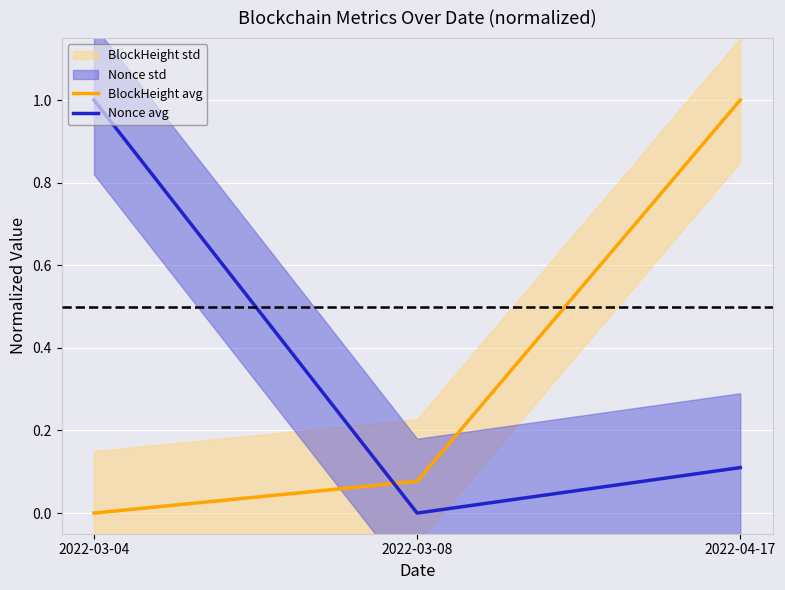

Reading right to left, transcribe all the data shown in this chart.

BlockHeight avg: 1.0	0.1	0.0
Nonce avg: 0.1	0.0	1.0